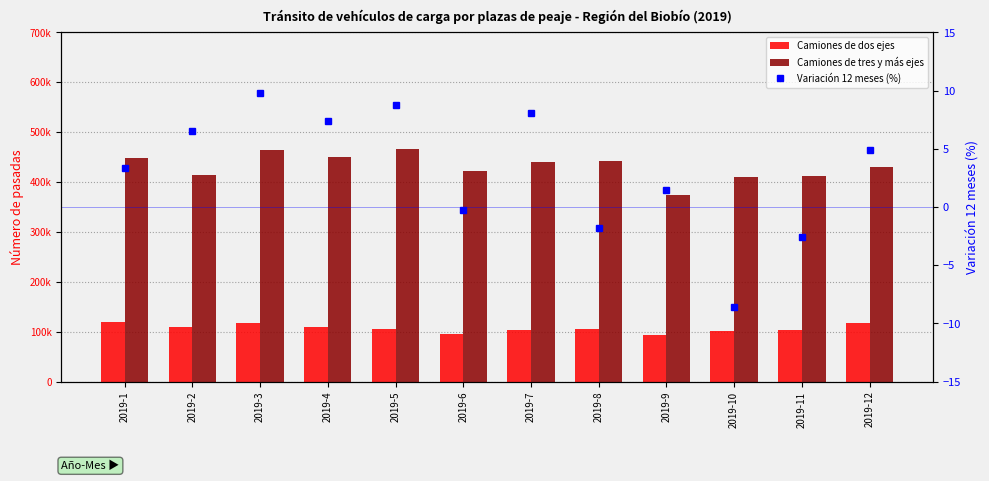

Where is Camiones de tres y más ejes nearest to the value 420577?

2019-6